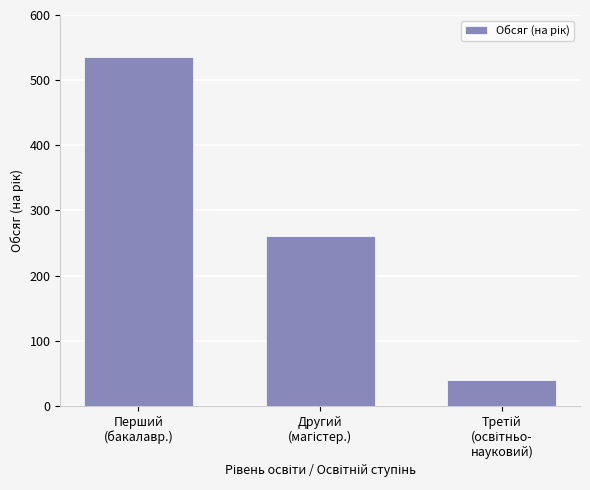

Reading left to right, extract all data points from this chart.

536	260	40